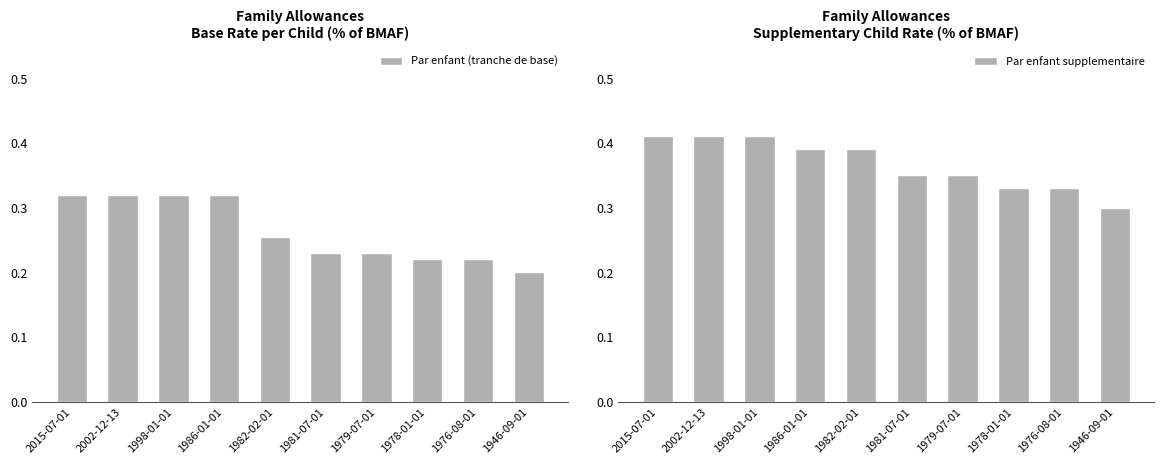

Are the bars horizontal?

No